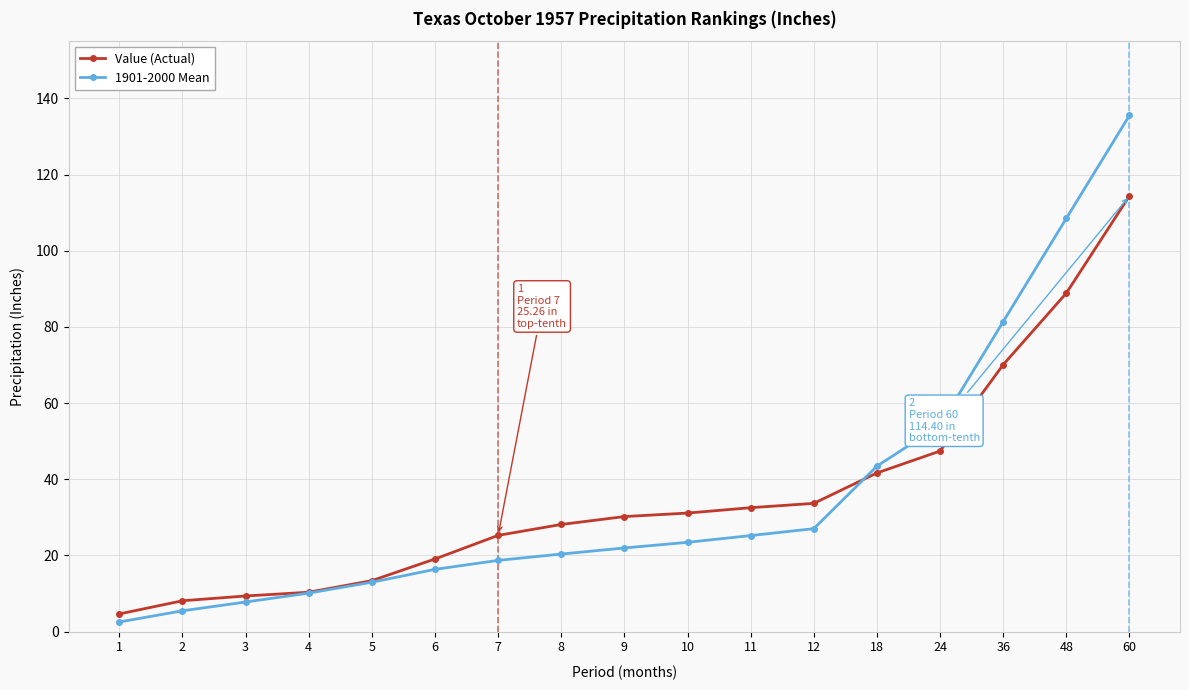

Between 10 and 36, which series saw the biggest shift?

1901-2000 Mean